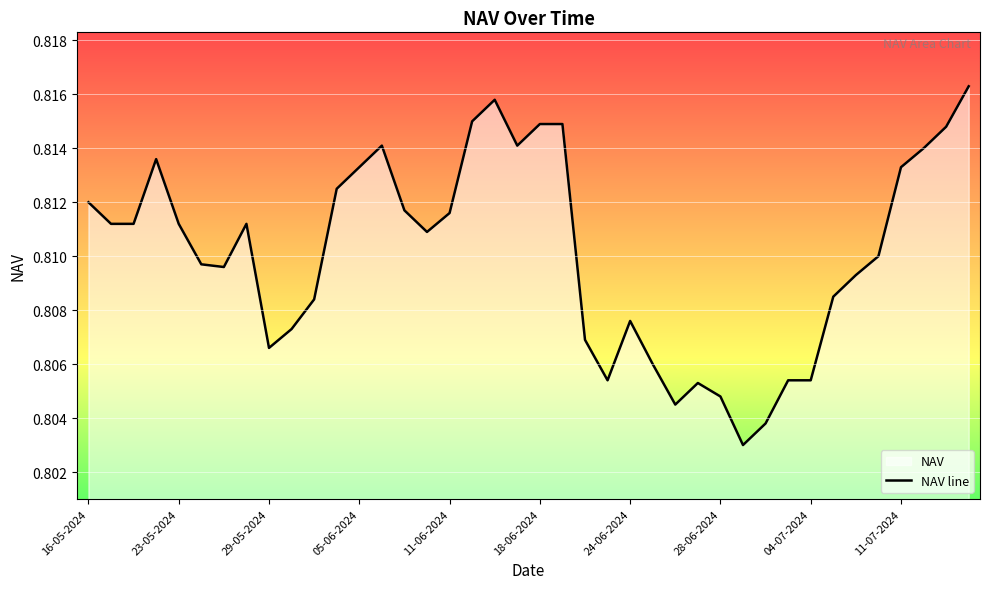

The value at 24-06-2024 is 1.4. True or false?

False